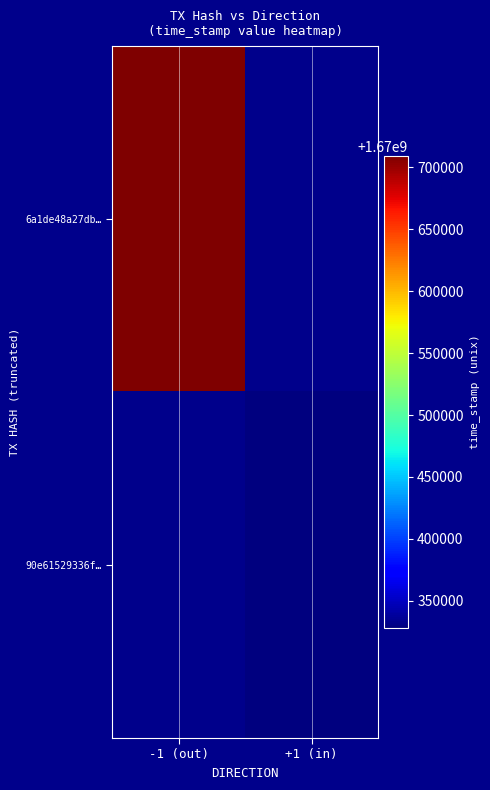

Rank the categories by 6a1de48a27db… value from highest to lowest.

-1 (out), +1 (in)